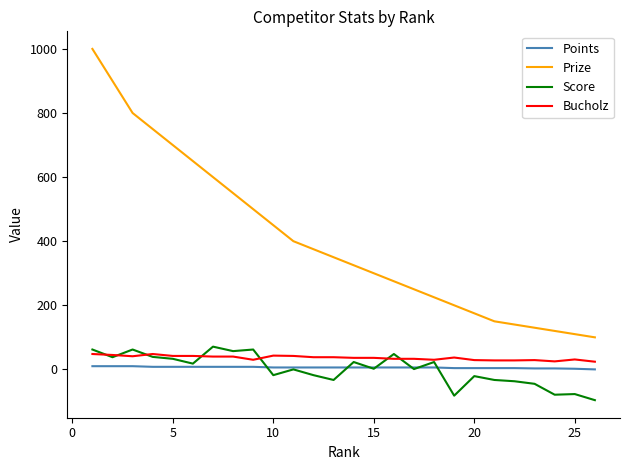

What is the maximum value for Bucholz?

48